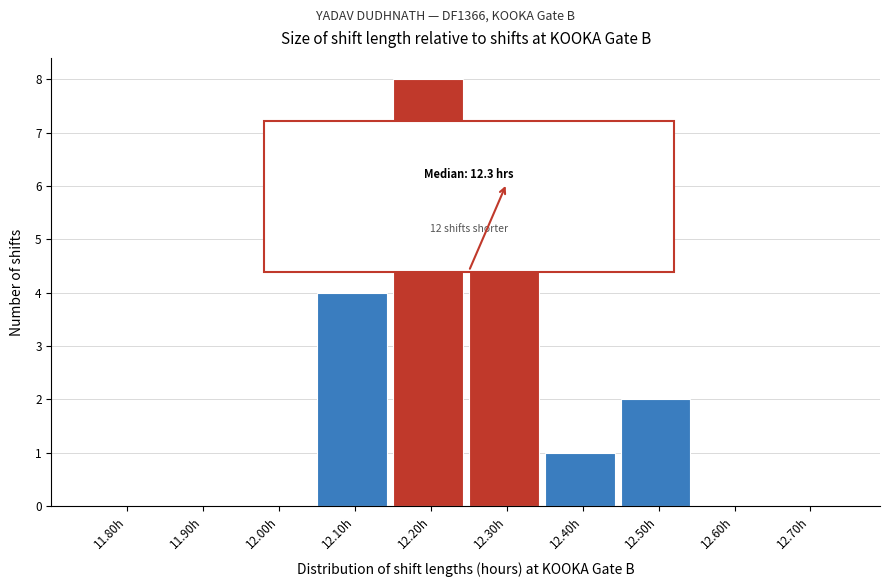

Reading left to right, transcribe all the data shown in this chart.

11.80h=0	11.90h=0	12.00h=0	12.10h=4	12.20h=8	12.30h=6	12.40h=1	12.50h=2	12.60h=0	12.70h=0